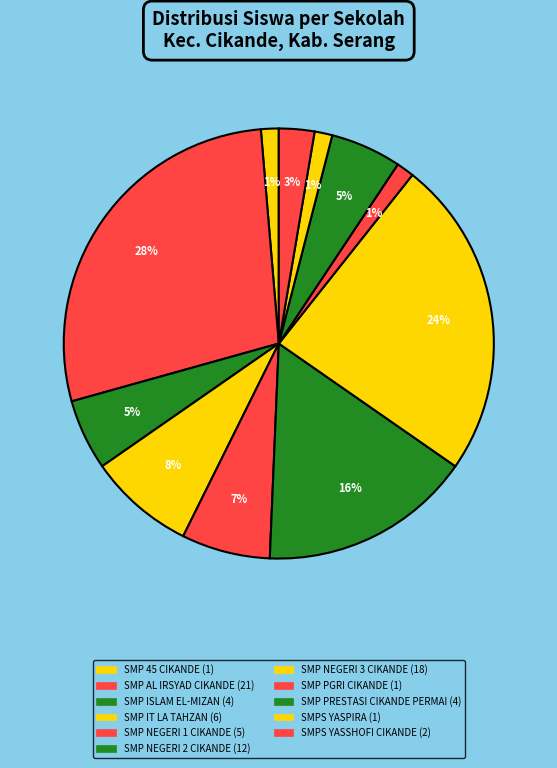

How many segments does this pie chart have?

11